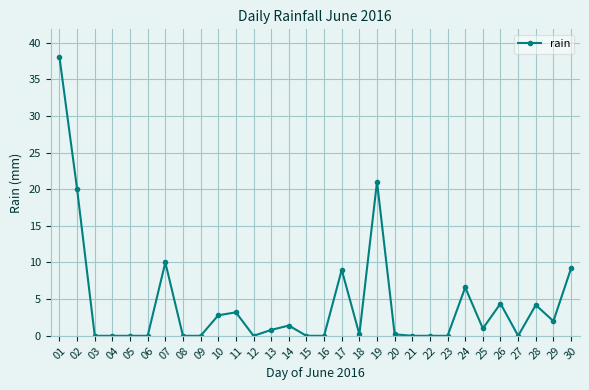

Between 05 and 25, which is larger?

25